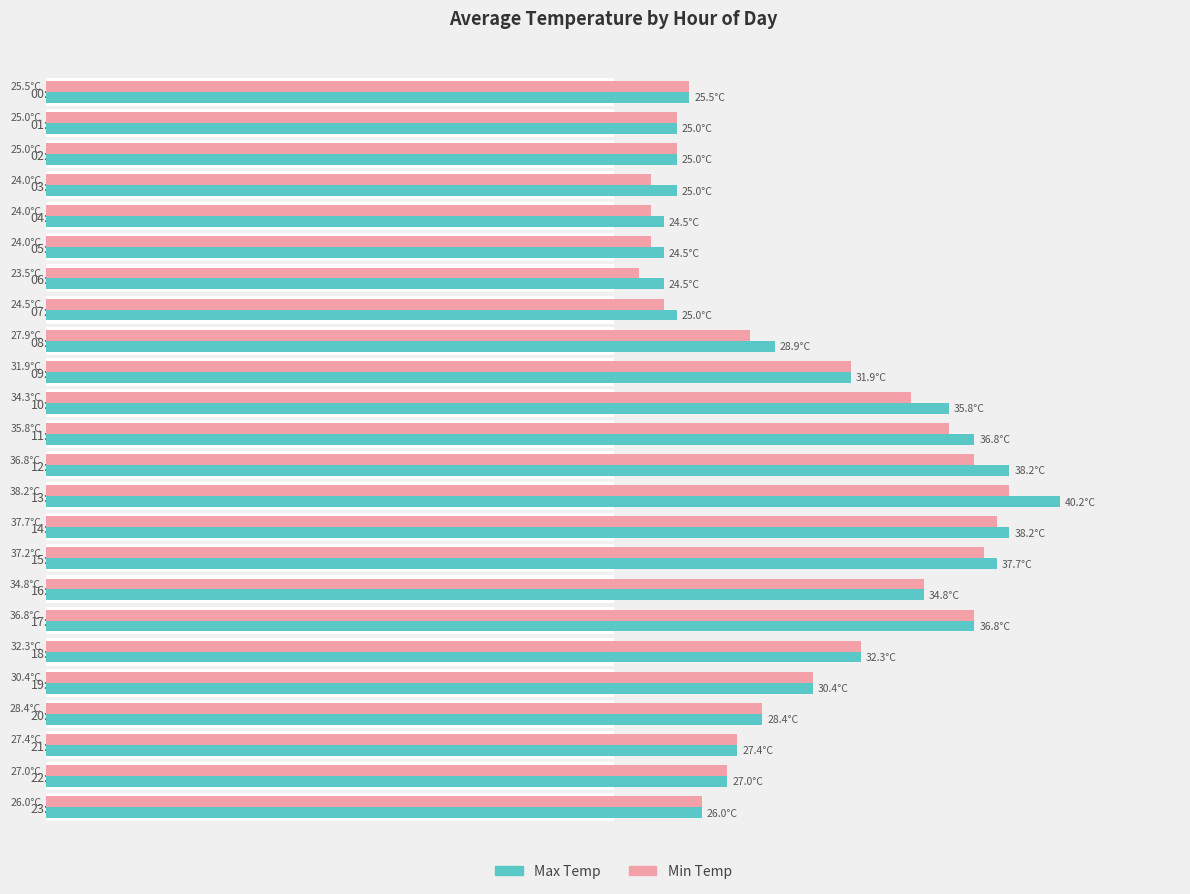

Does the chart contain any negative values?

No